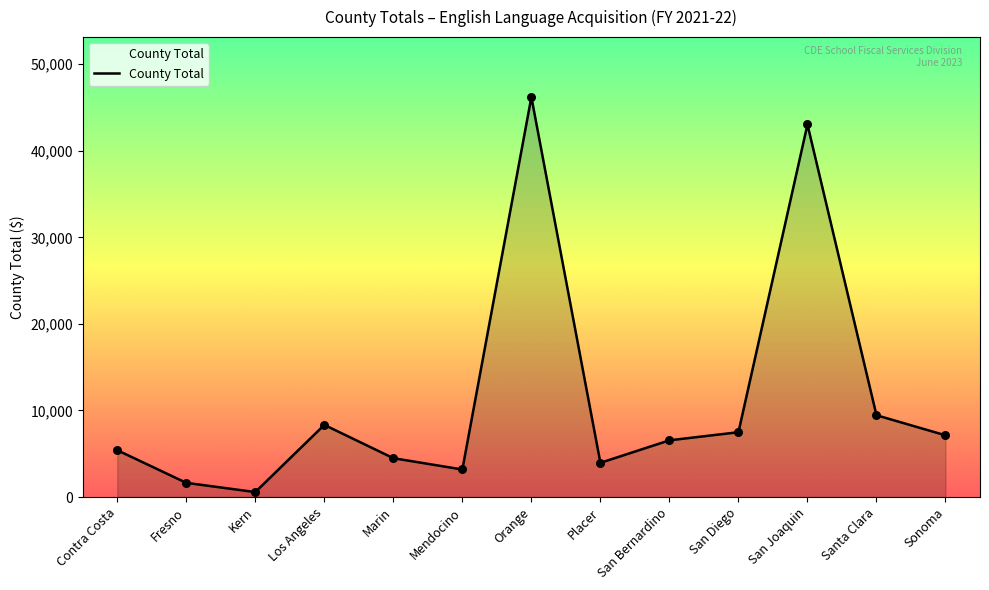

Which has a higher value, Los Angeles or Santa Clara?

Santa Clara